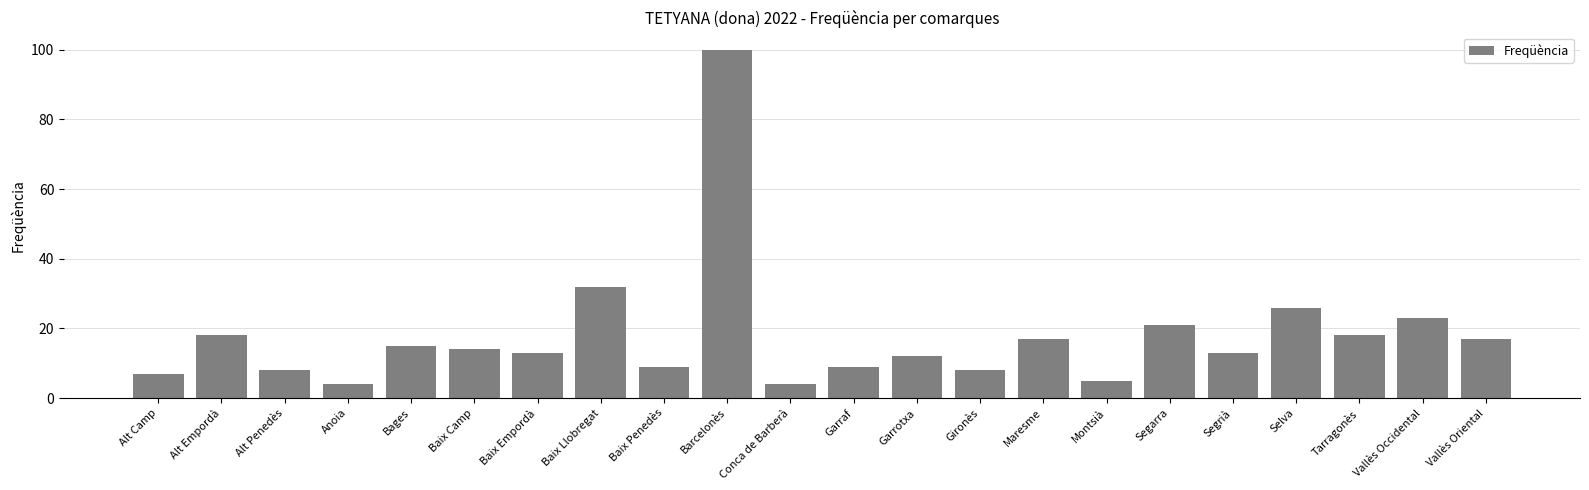

Reading left to right, extract all data points from this chart.

7	18	8	4	15	14	13	32	9	100	4	9	12	8	17	5	21	13	26	18	23	17